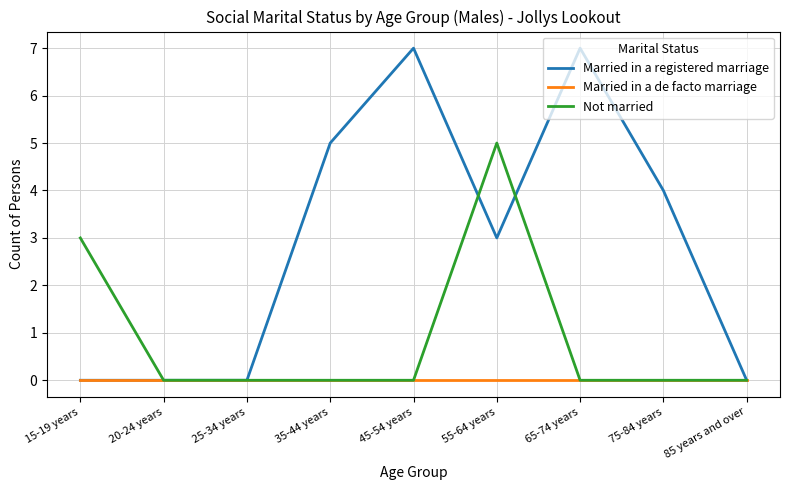

What position from the right is 55-64 years?

4